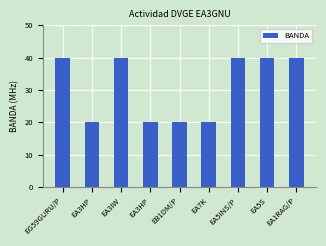

What is the label of the 6th bar from the left?

EA7K